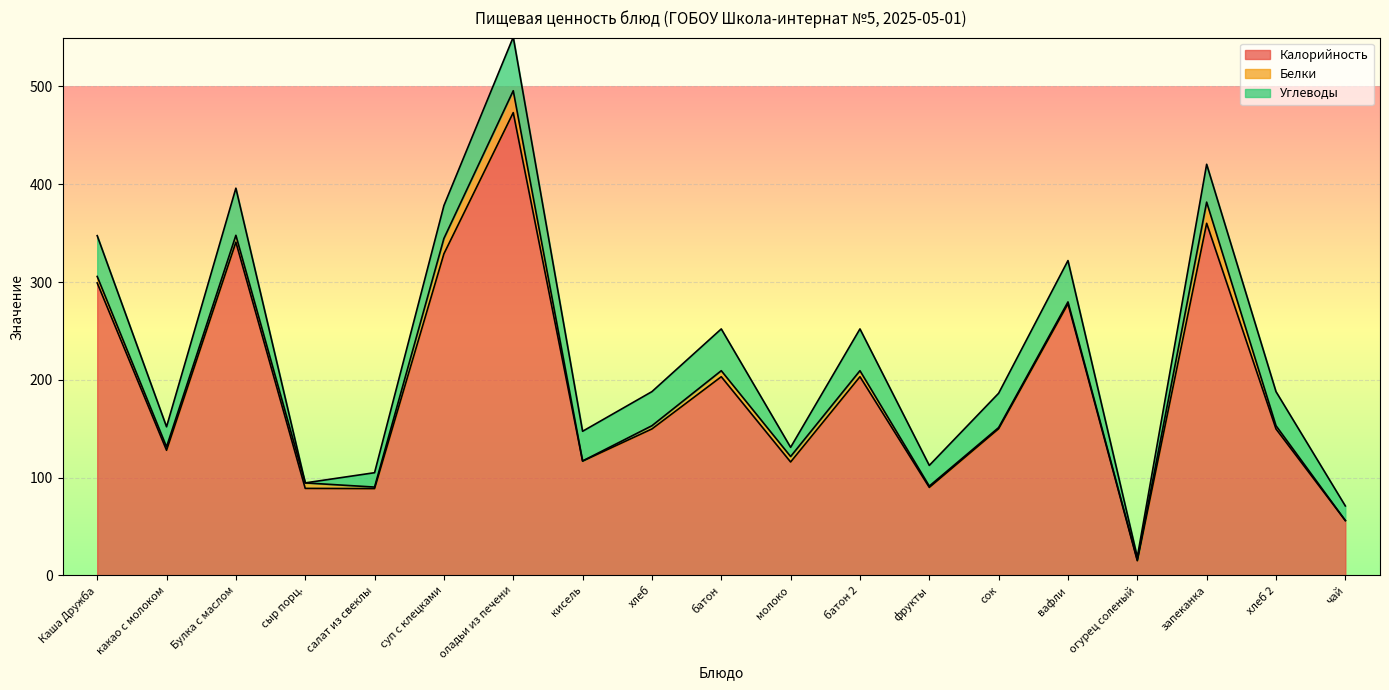

The Калорийность series shows 203.0 at какао с молоком. True or false?

False